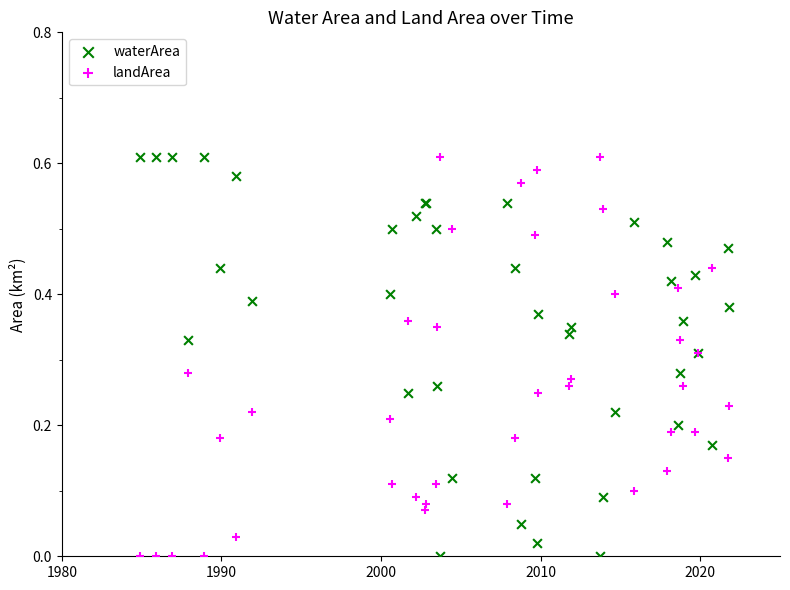

What is the X range (max minus min) for the scatter plot?

36.9